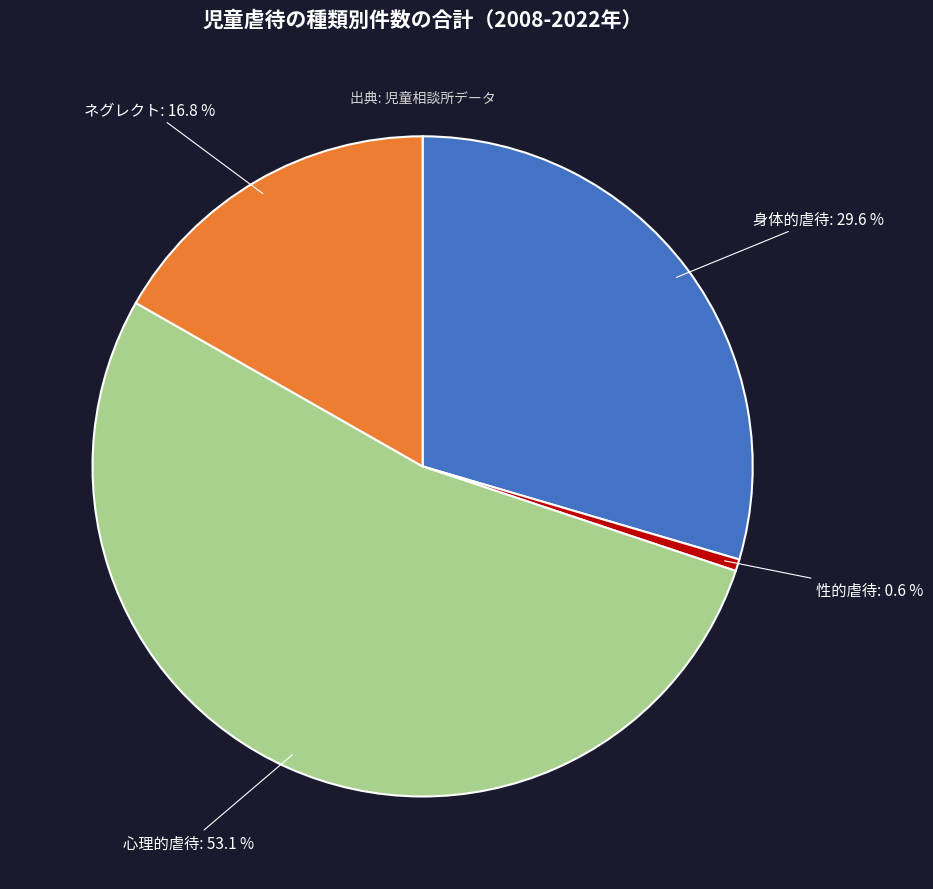

Is there any slice that represents more than half of the pie?

Yes